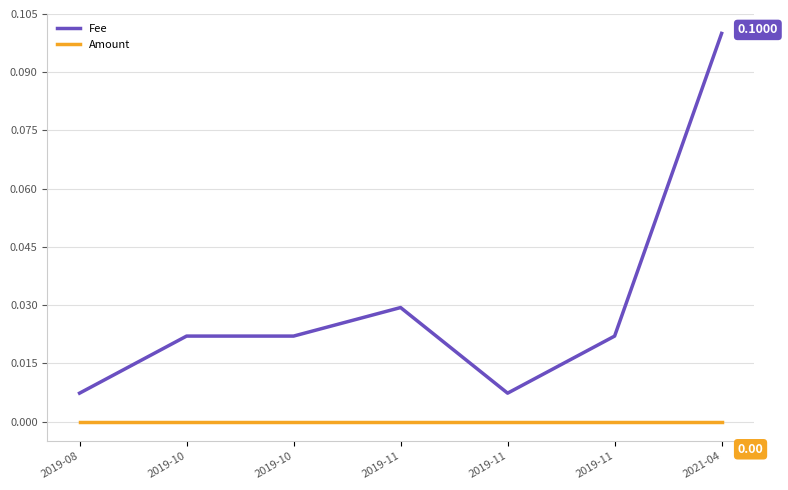

Does the chart display data point markers on the line(s)?

No